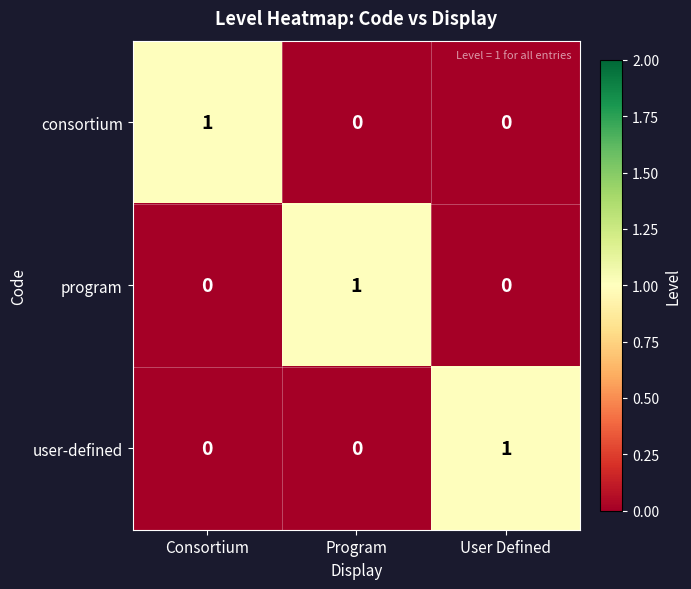

Reading right to left, extract all data points from this chart.

consortium: 0	0	1
program: 0	1	0
user-defined: 1	0	0